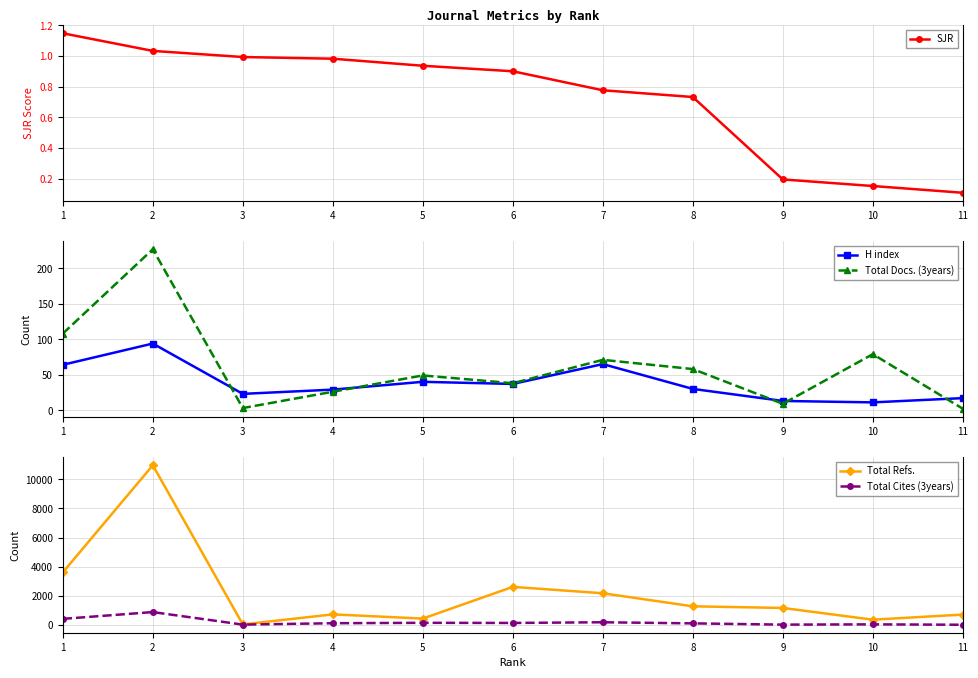

What is the sum of all Total Refs. values?

23967